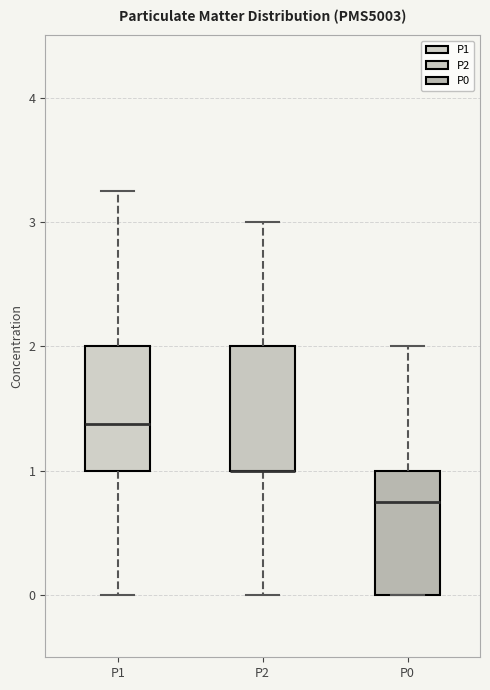

Reading left to right, read every box against the y-axis: the position of its median line, the range the box covers, and the ends of its whiskers. The values are not printed on the chart, so give them approximately, as read against the axis.

P1: median 1.4, box 1.0 to 2.0, whiskers 0.0 to 3.3
P2: median 1.0 (drawn on the box's lower edge), box 1.0 to 2.0, whiskers 0.0 to 3.0
P0: median 0.8, box 0.0 to 1.0, whiskers 0.0 to 2.0